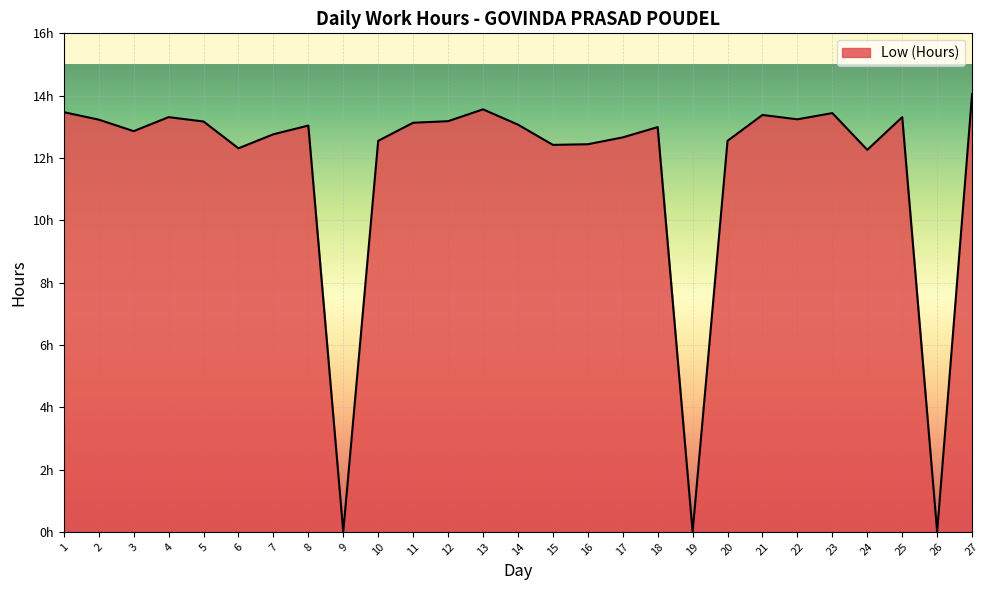

Between 6 and 12, which is larger?

12